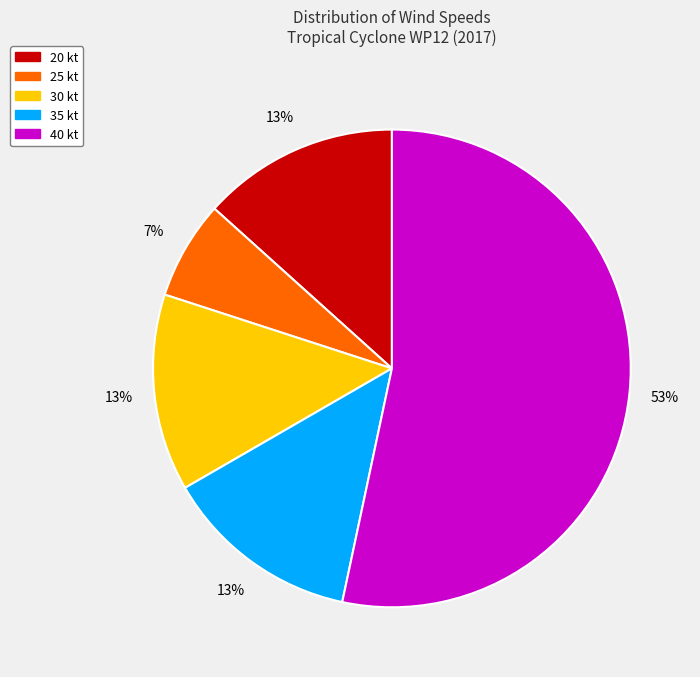

To the nearest percent, what is the average slice percentage?

20%